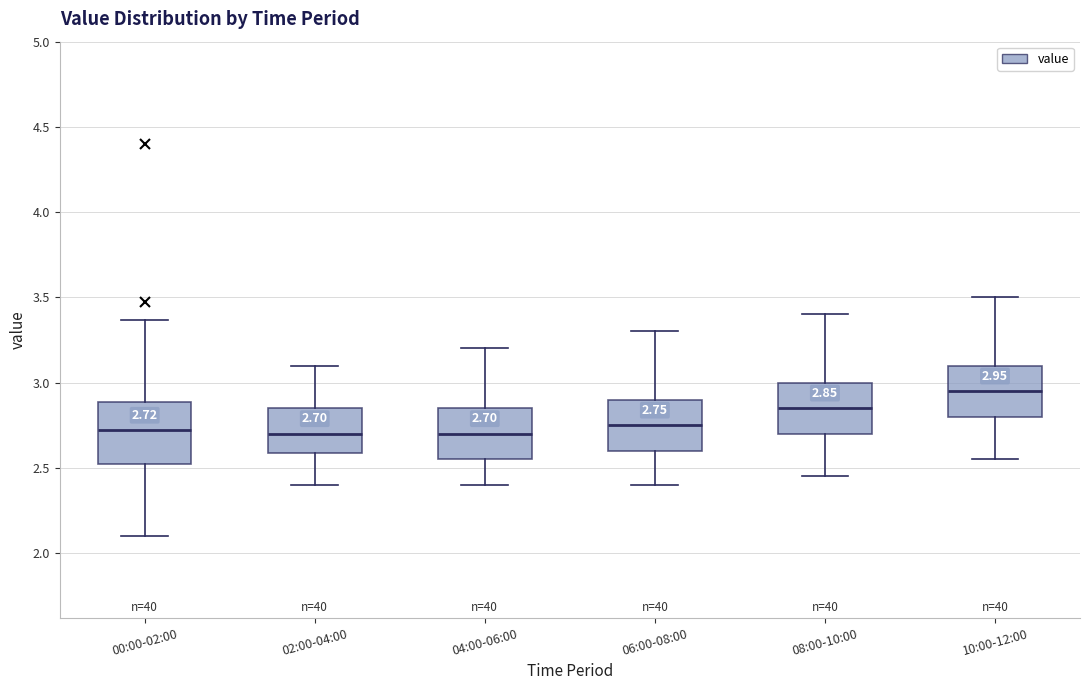

Comparing the boxes themselves (not the whiskers), which one is the tallest?

00:00-02:00